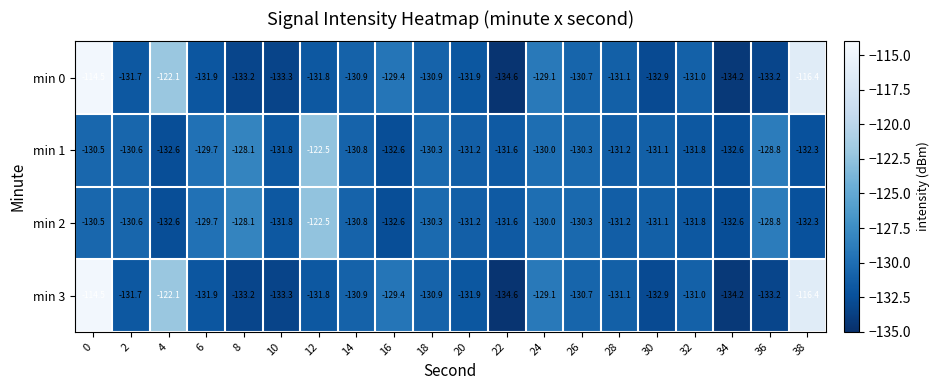

What is the total value across all series at 12?

-508.6